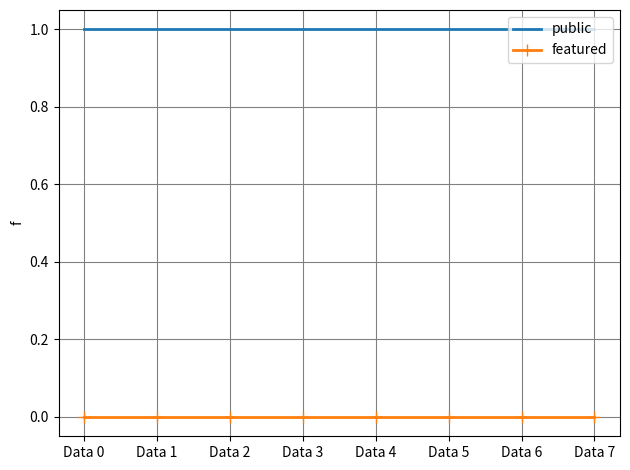

True or false: public and featured cross at least once.

False